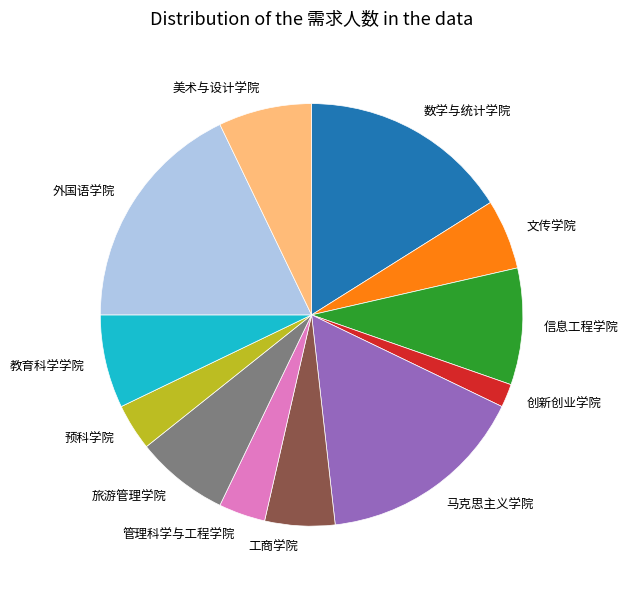

What is the ratio of the value at 外国语学院 to the value at 旅游管理学院?

2.5